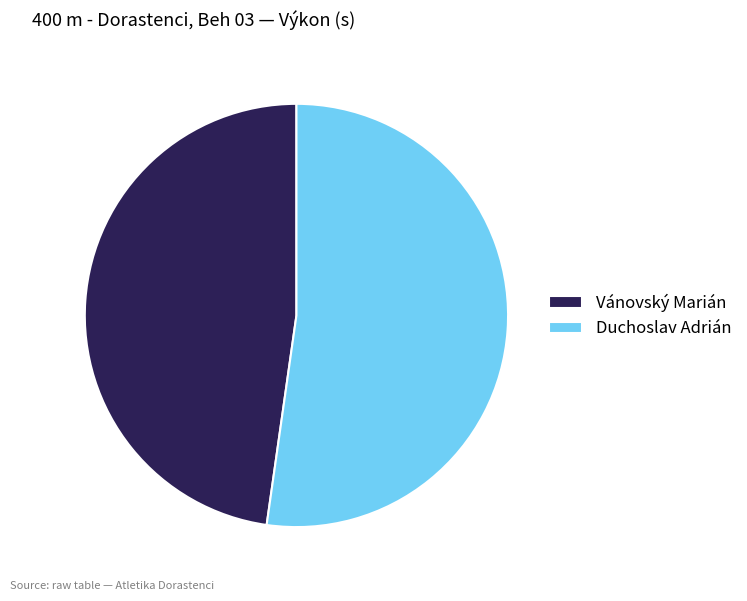

Do Vánovský Marián and Duchoslav Adrián together represent more than half of the pie?

Yes